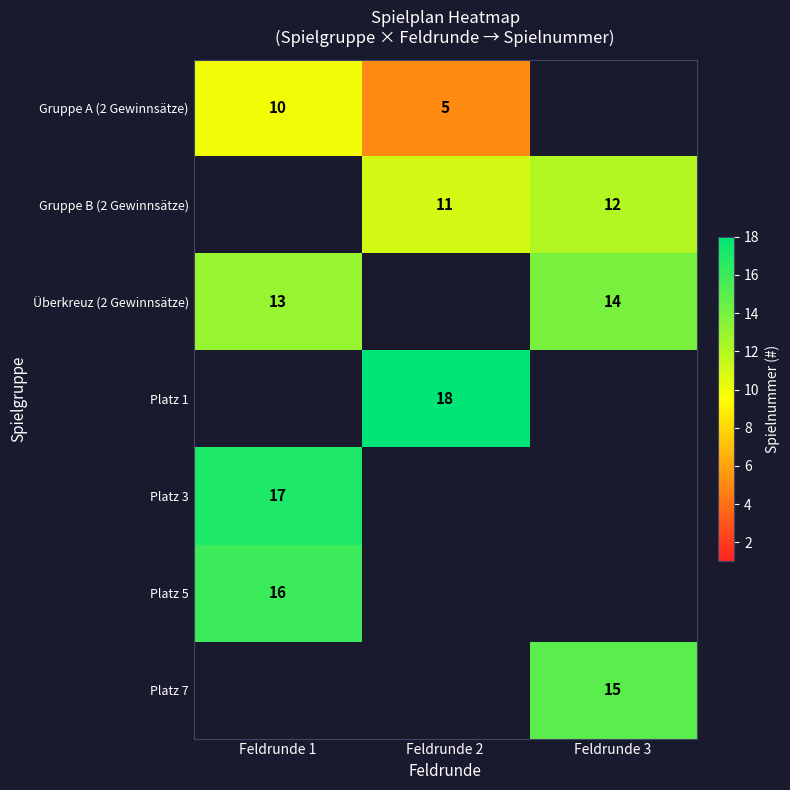

The Gruppe A (2 Gewinnsätze) series shows 10 at Feldrunde 1. True or false?

True